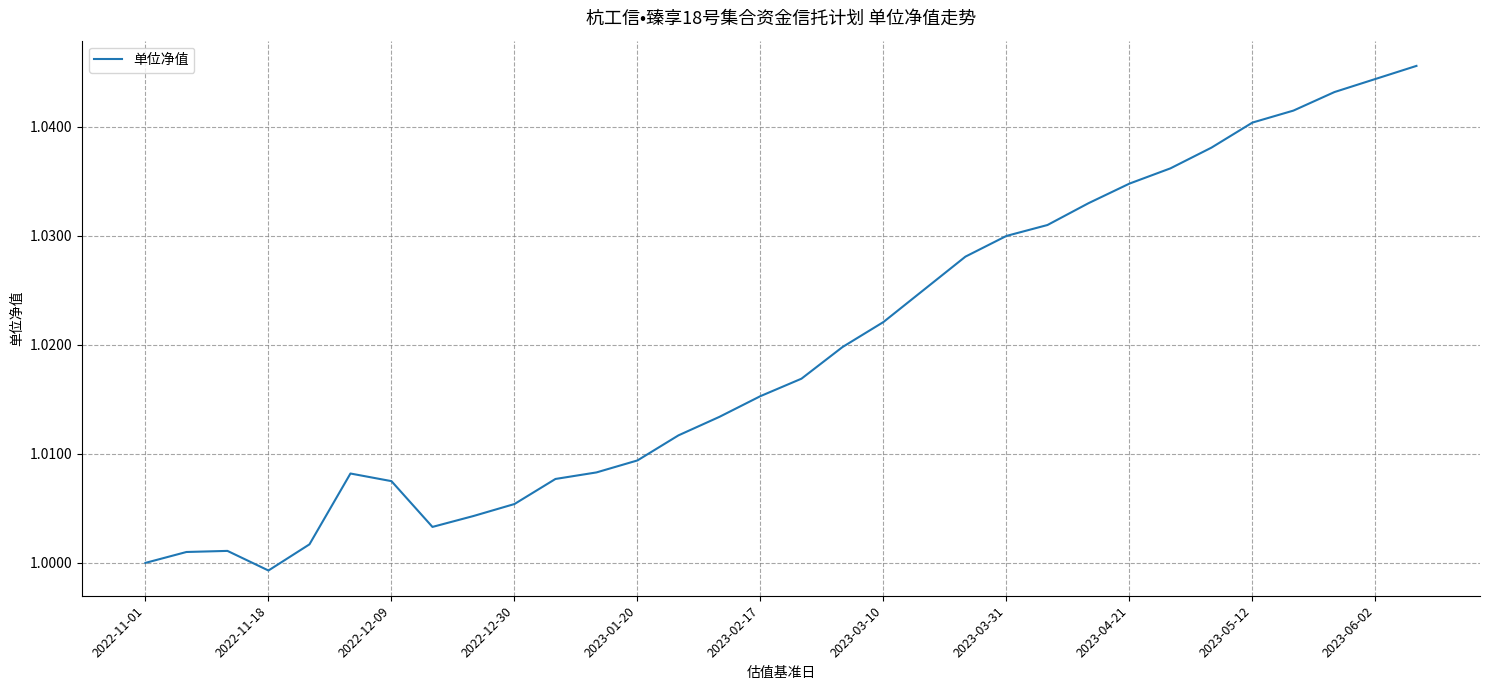

Is this an area chart (filled region under the line)?

No